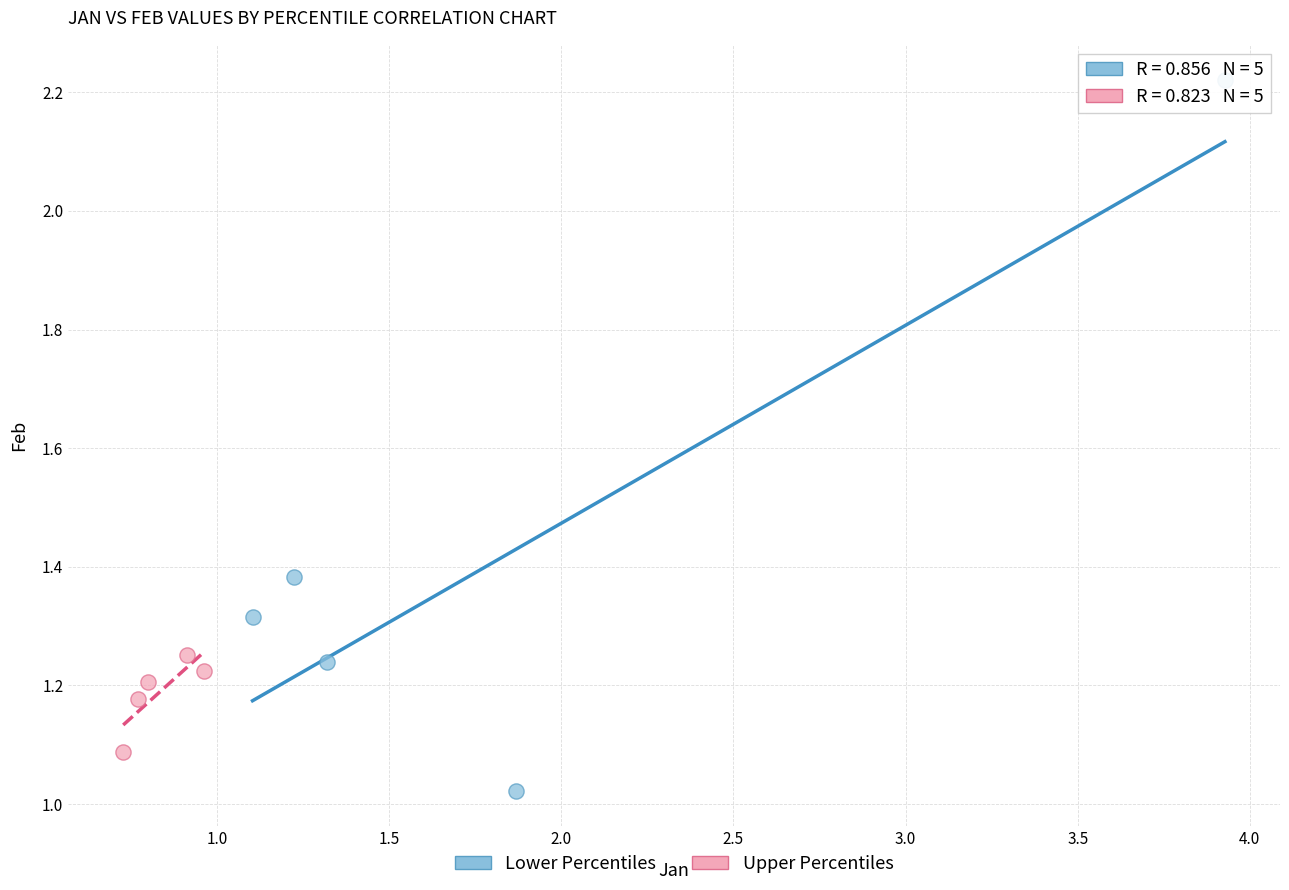

Which series has the largest Y range (max minus min)?

Lower Percentiles